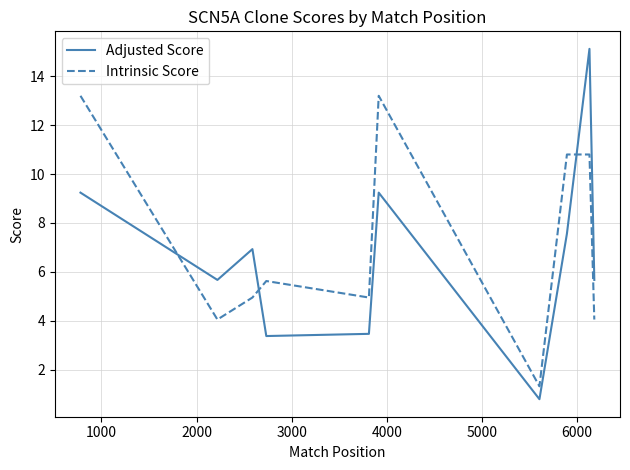

What is the smallest value displayed?

0.8